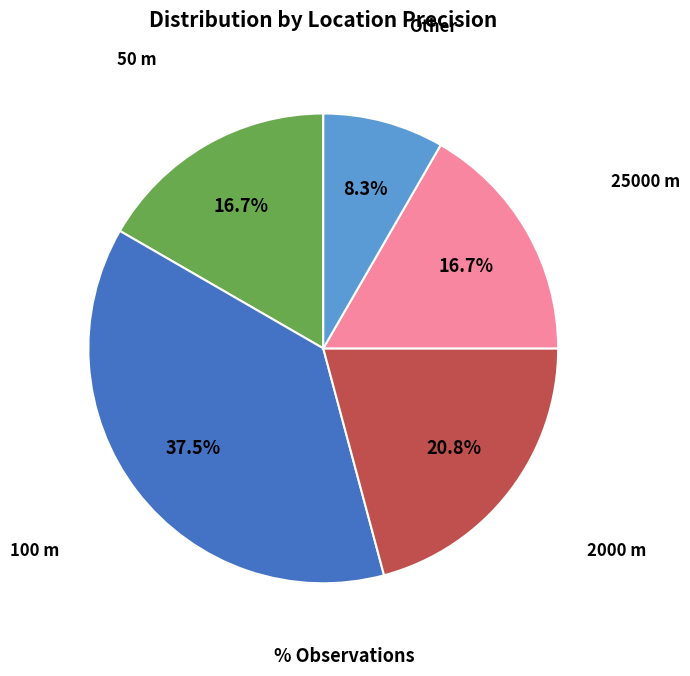

How much of the chart is everything except 25000 m?

83.3%